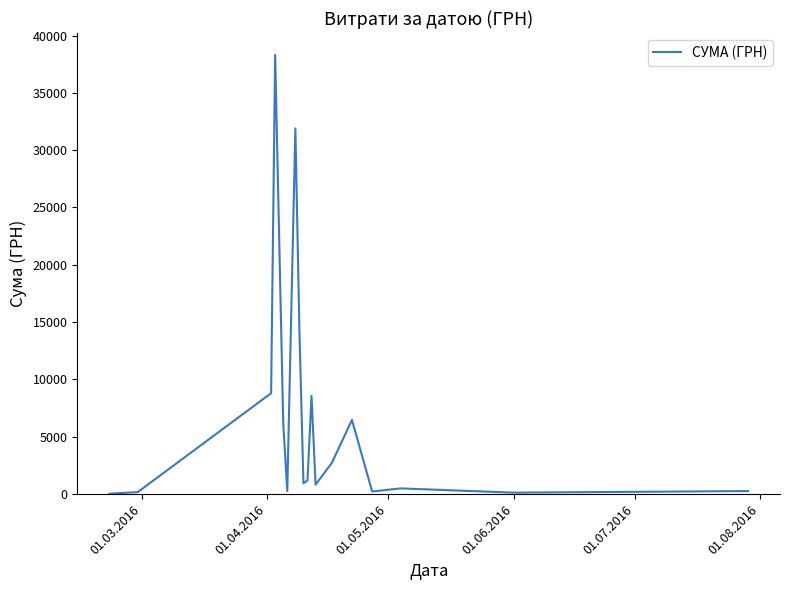

Is this an area chart (filled region under the line)?

No